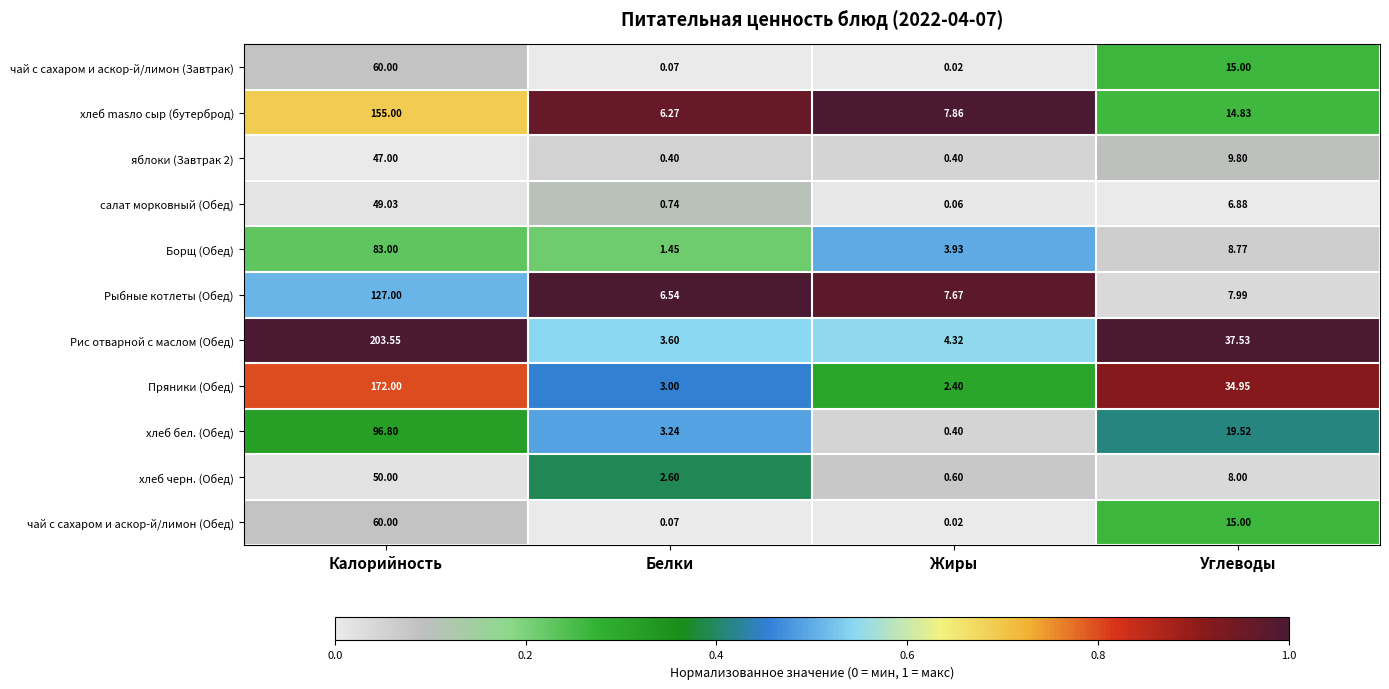

Which series changed the most between Калорийность and Белки?

Рис отварной с маслом (Обед)